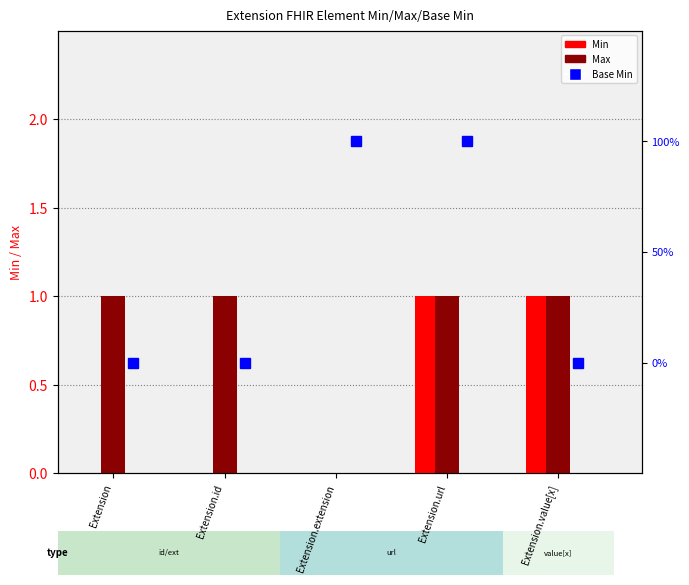

What is the label of the 5th bar from the left?

Extension.value[x]